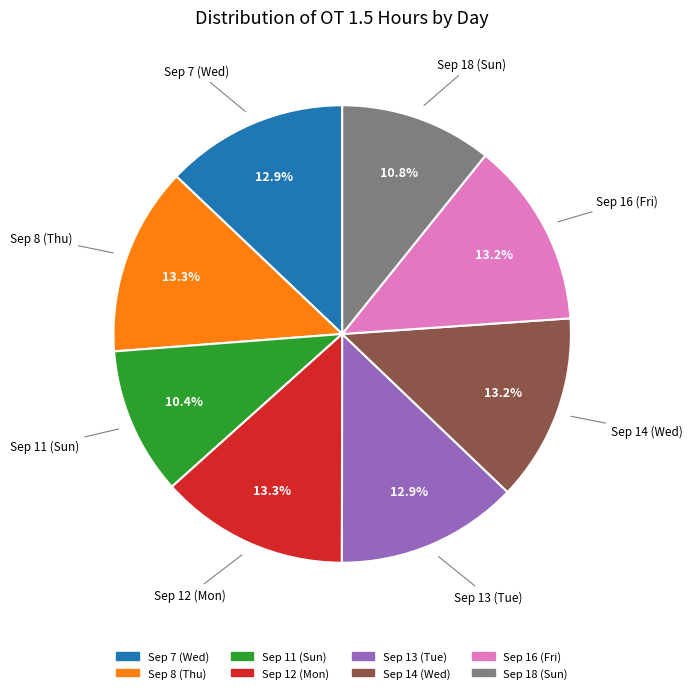

Is it true that Sep 7 (Wed) is 13% of the pie?

True